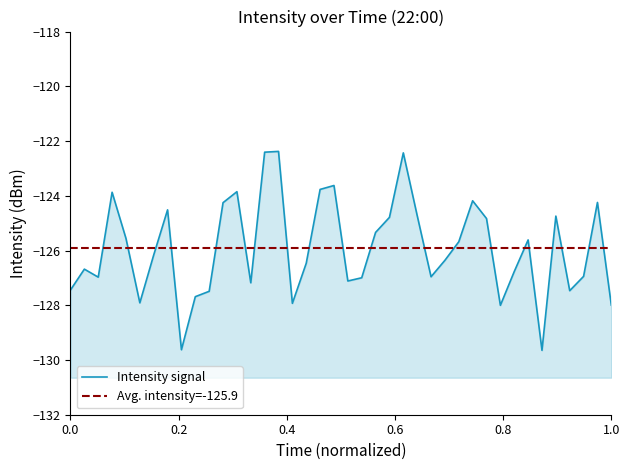

Is it true that the value at 36 is -27.6?

False